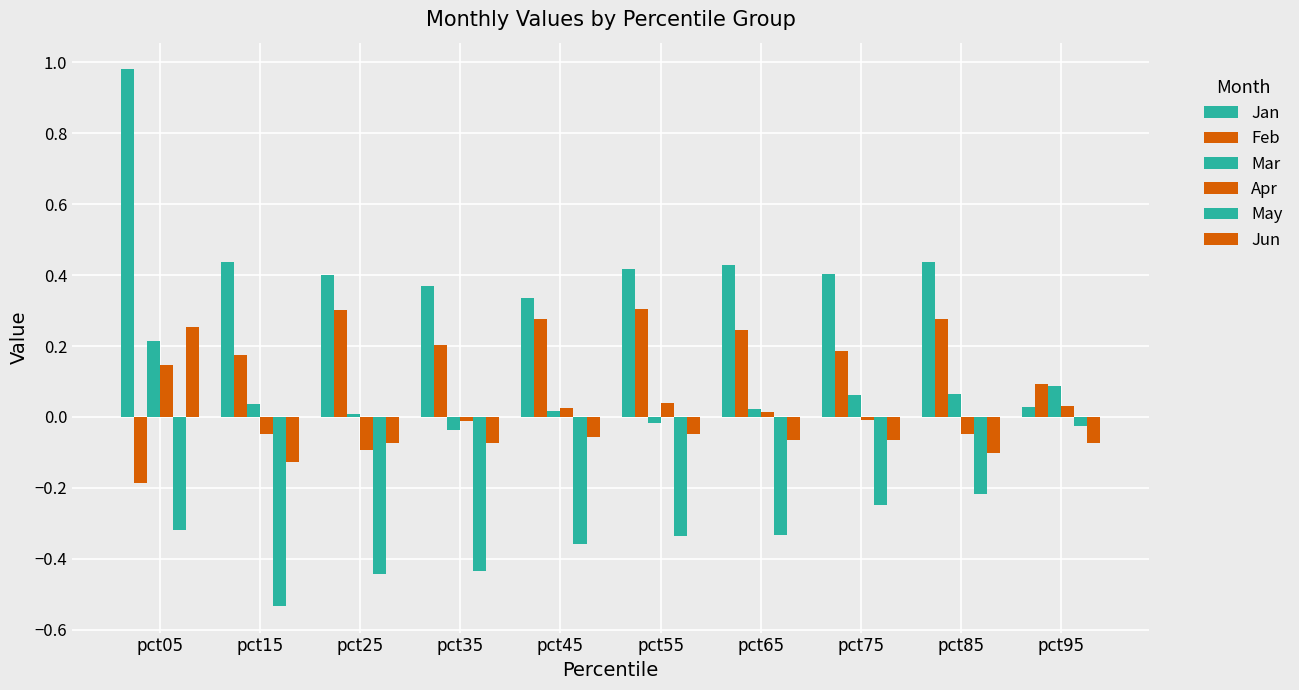

Reading right to left, transcribe all the data shown in this chart.

Jan: pct95=0.0	pct85=0.4	pct75=0.4	pct65=0.4	pct55=0.4	pct45=0.3	pct35=0.4	pct25=0.4	pct15=0.4	pct05=1.0
Feb: pct95=0.1	pct85=0.3	pct75=0.2	pct65=0.2	pct55=0.3	pct45=0.3	pct35=0.2	pct25=0.3	pct15=0.2	pct05=-0.2
Mar: pct95=0.1	pct85=0.1	pct75=0.1	pct65=0.0	pct55=-0.0	pct45=0.0	pct35=-0.0	pct25=0.0	pct15=0.0	pct05=0.2
Apr: pct95=0.0	pct85=-0.0	pct75=-0.0	pct65=0.0	pct55=0.0	pct45=0.0	pct35=-0.0	pct25=-0.1	pct15=-0.0	pct05=0.1
May: pct95=-0.0	pct85=-0.2	pct75=-0.2	pct65=-0.3	pct55=-0.3	pct45=-0.4	pct35=-0.4	pct25=-0.4	pct15=-0.5	pct05=-0.3
Jun: pct95=-0.1	pct85=-0.1	pct75=-0.1	pct65=-0.1	pct55=-0.0	pct45=-0.1	pct35=-0.1	pct25=-0.1	pct15=-0.1	pct05=0.3